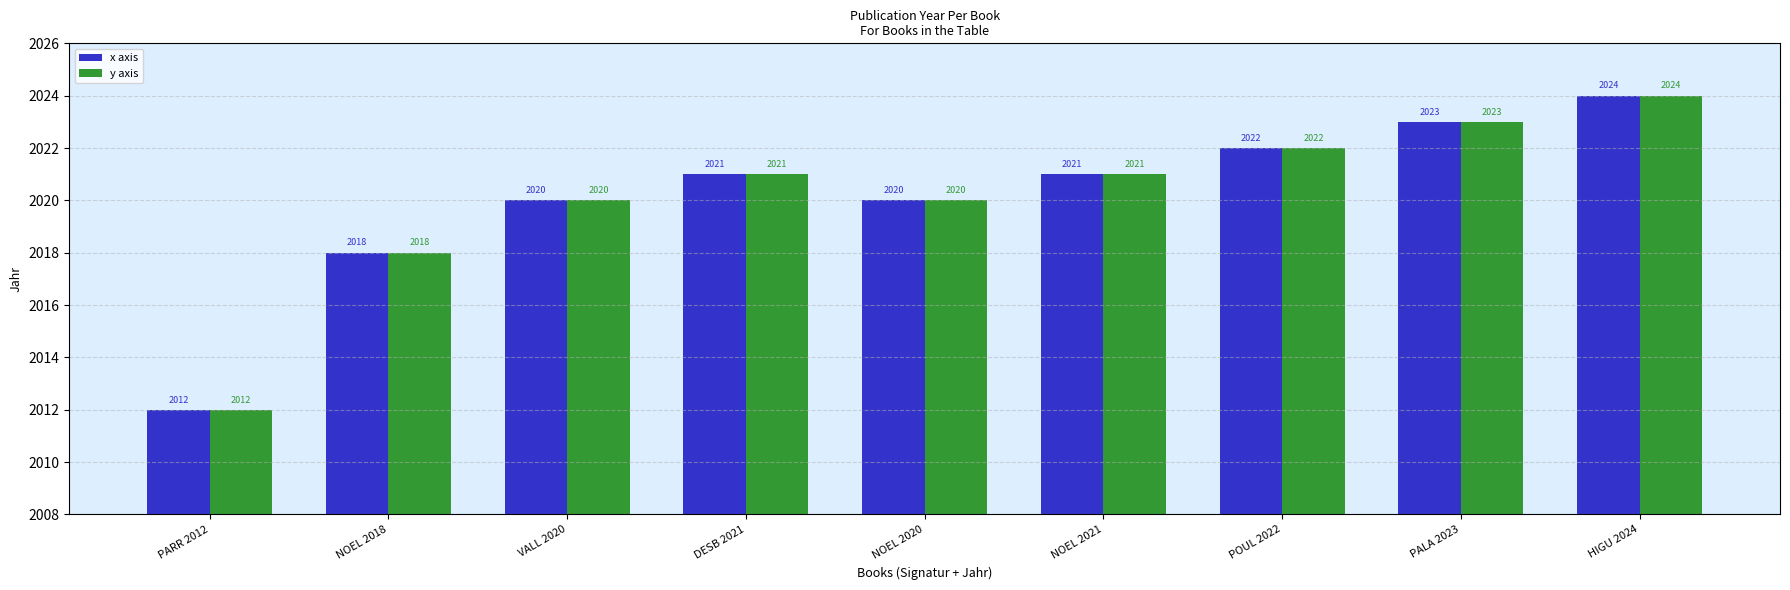

What is the difference between the x axis values at NOEL 2021 and VALL 2020?

1